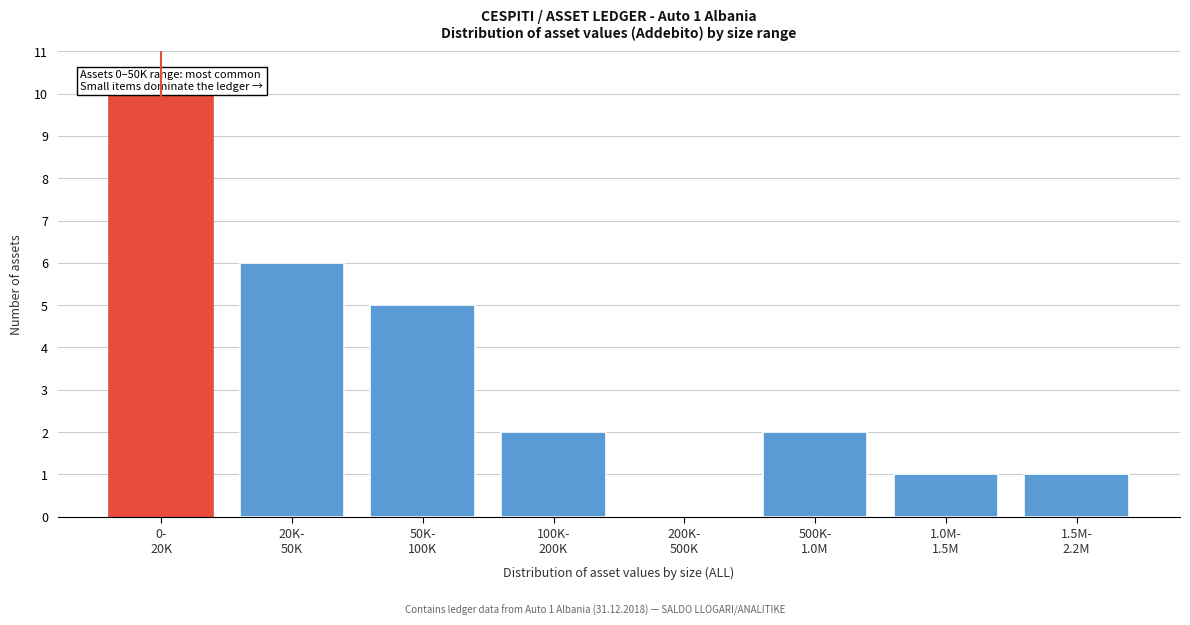

What is the greatest value displayed?

10